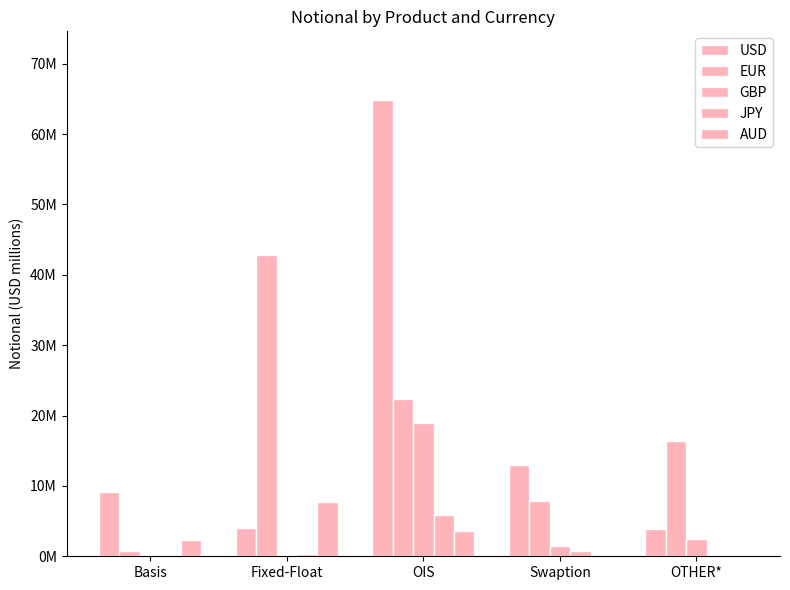

Are the bars horizontal?

No